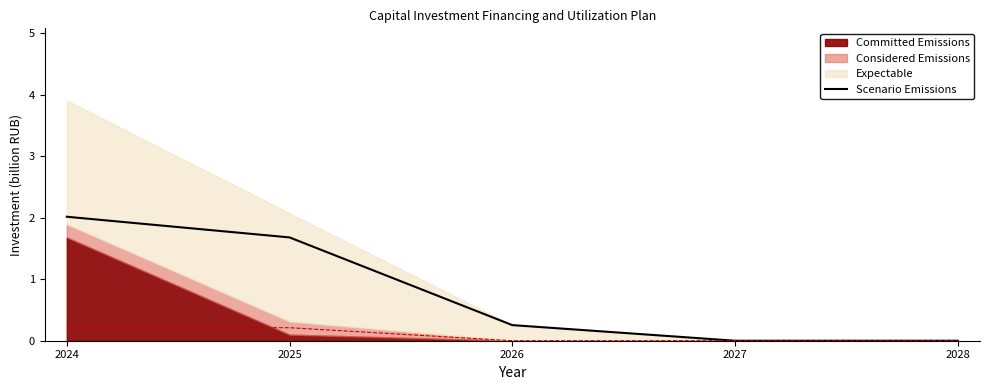

List the labels in order of value, smallest first.

2027, 2028, 2026, 2025, 2024